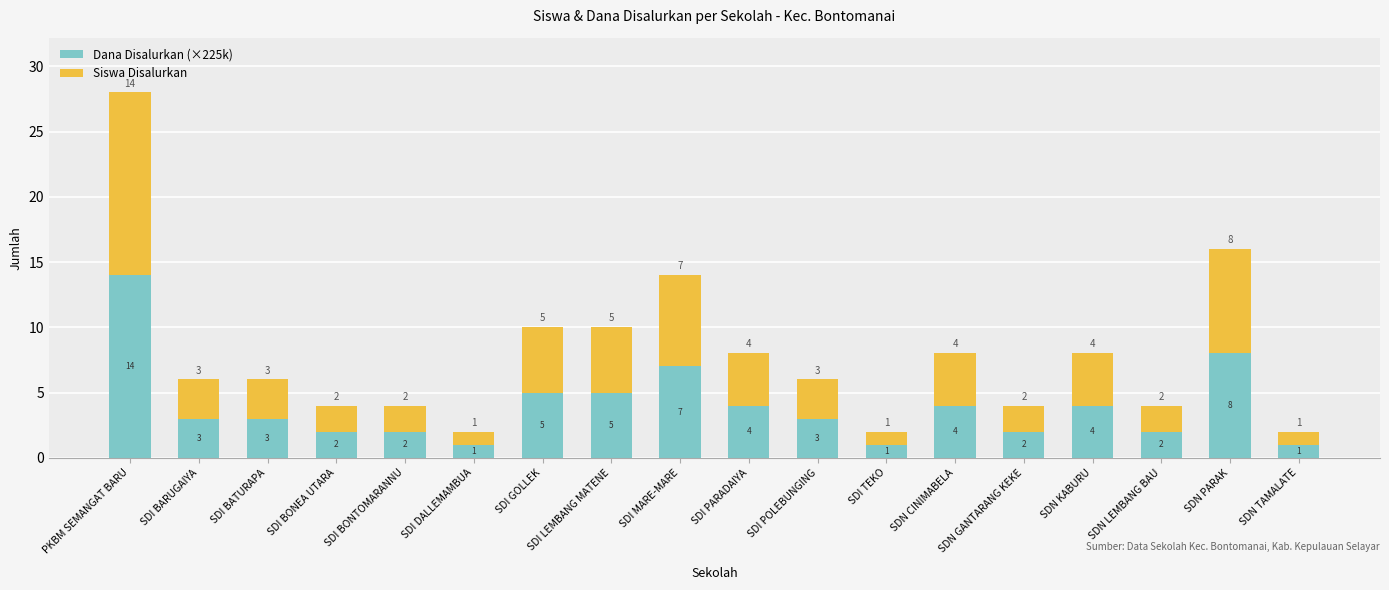

Are the bars horizontal?

No